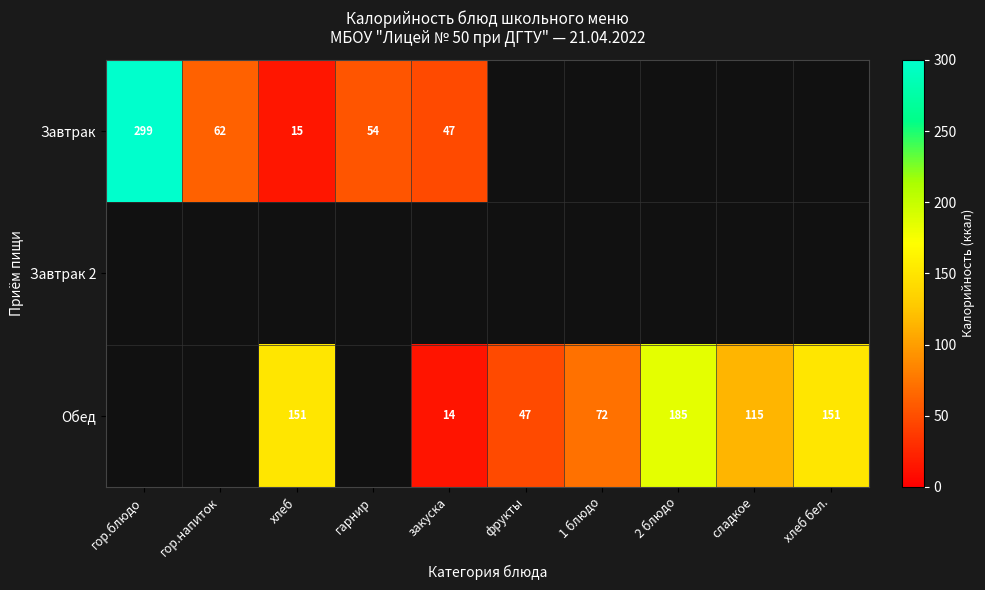

What is the difference between the Завтрак values at гор.блюдо and закуска?

252